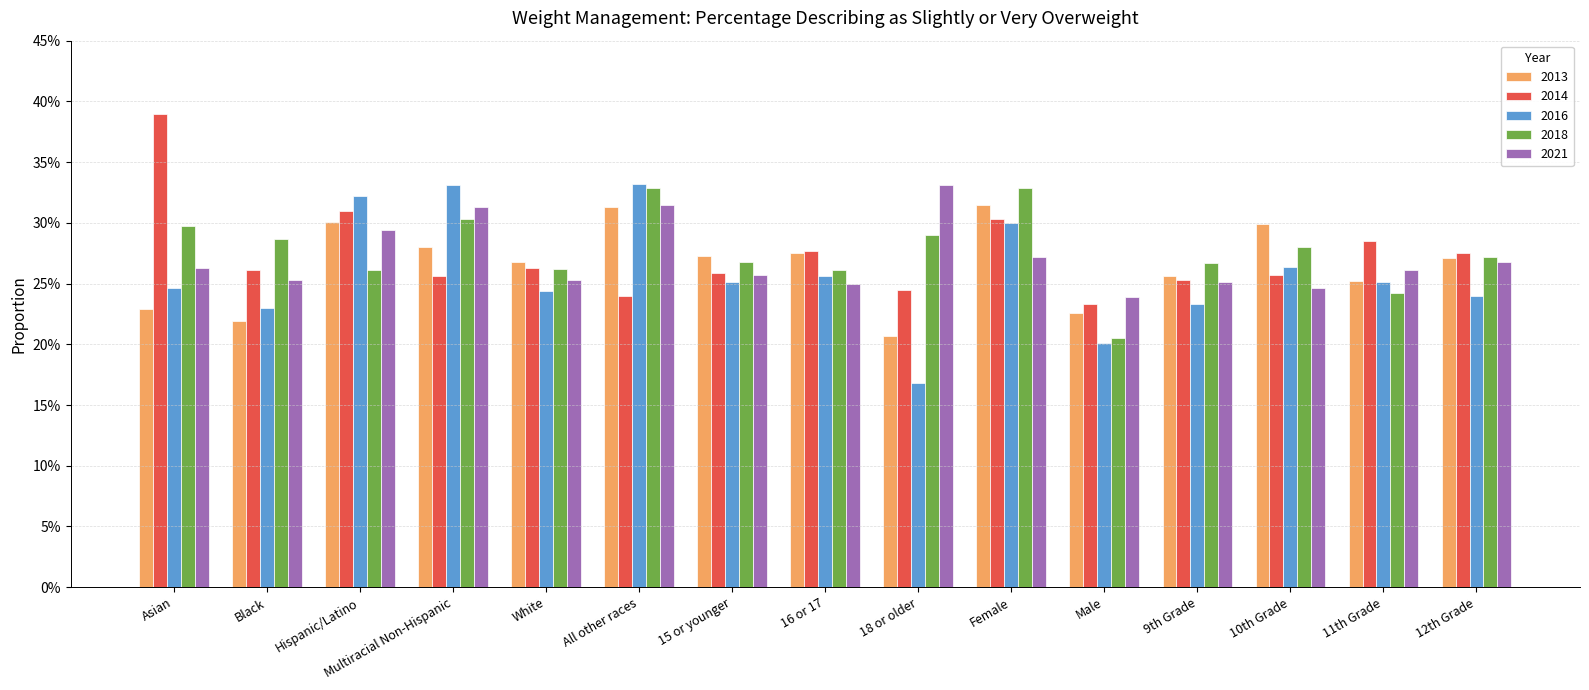

Are the bars grouped side by side (vs. stacked)?

Yes